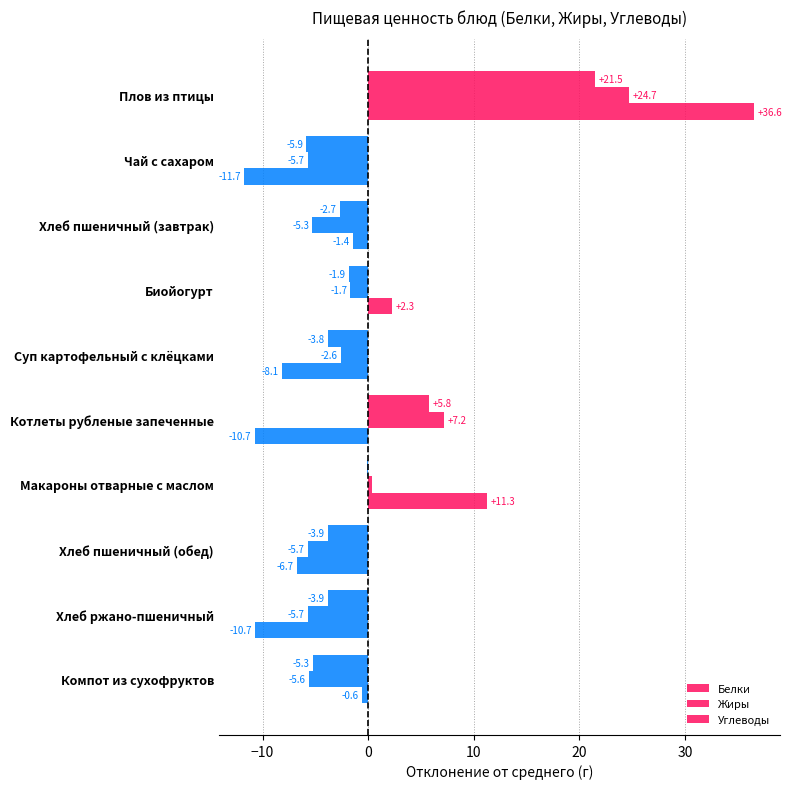

Count the number of data series in this chart.

3